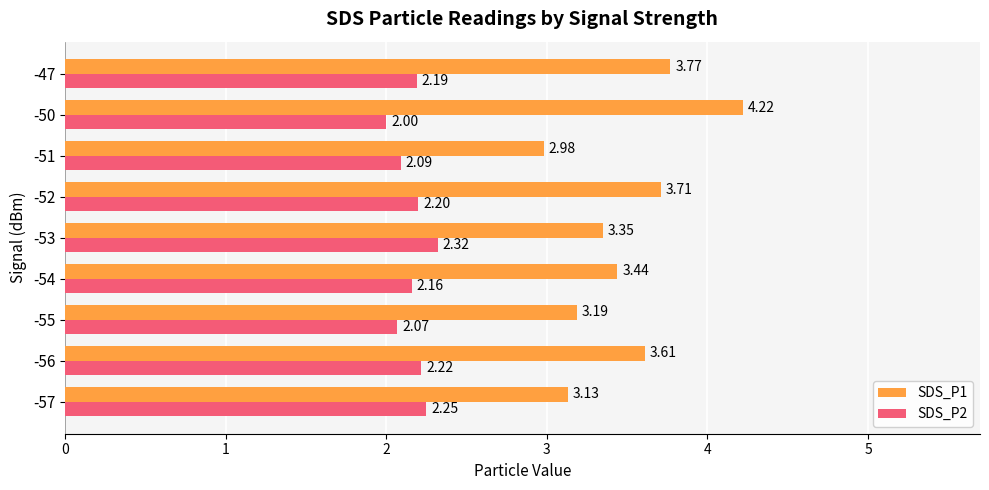

What is the difference between the maximum and second lowest values in the SDS_P1 series?

1.1